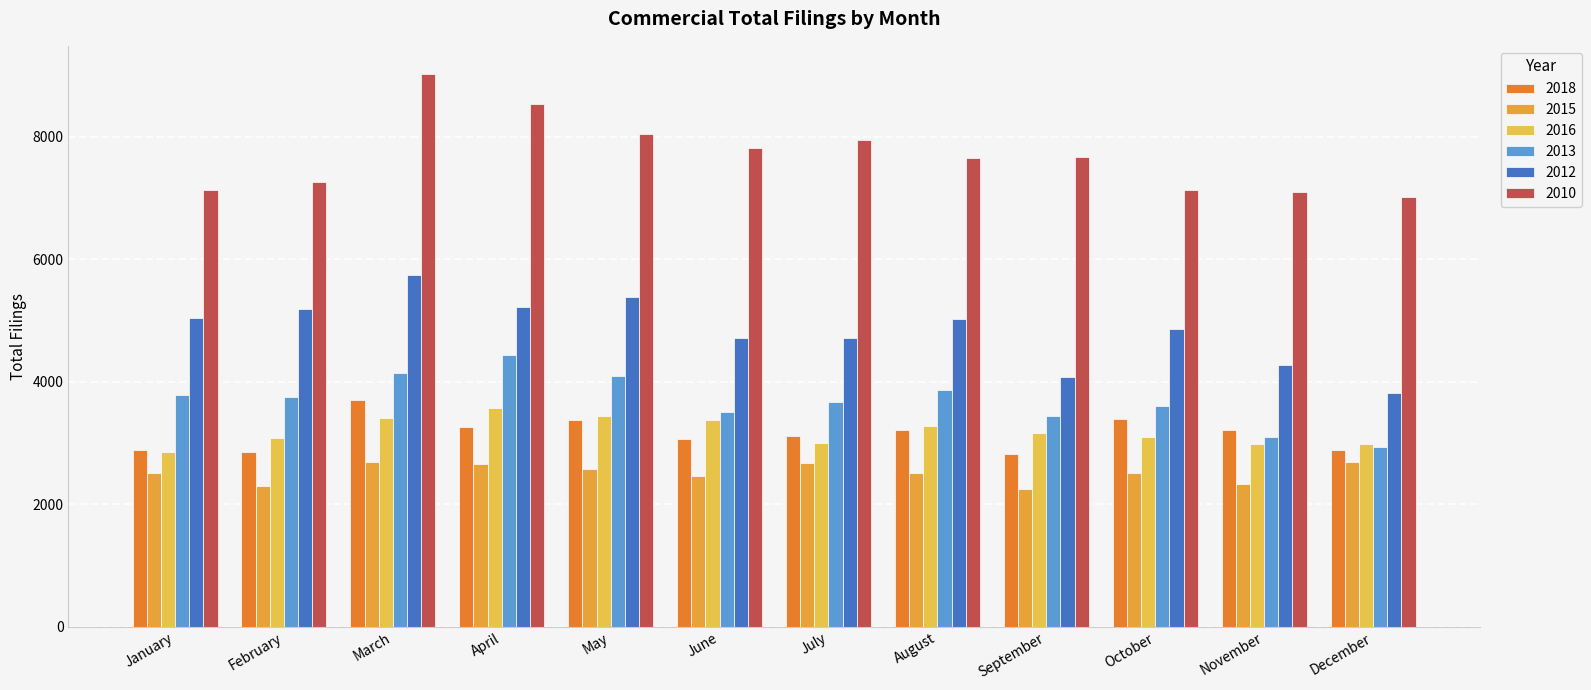

What is the difference between the highest and lowest values at February?

4964